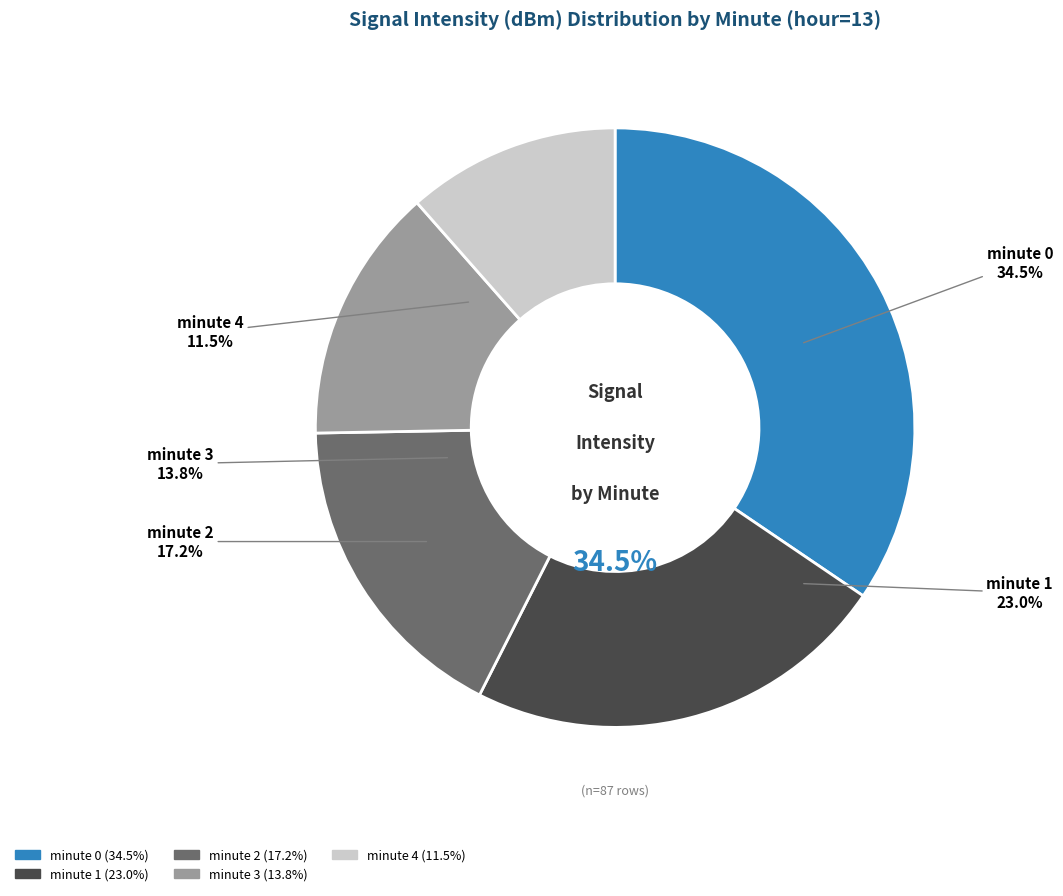

Does minute 3
(avg intensity) account for over 50% of the chart?

No